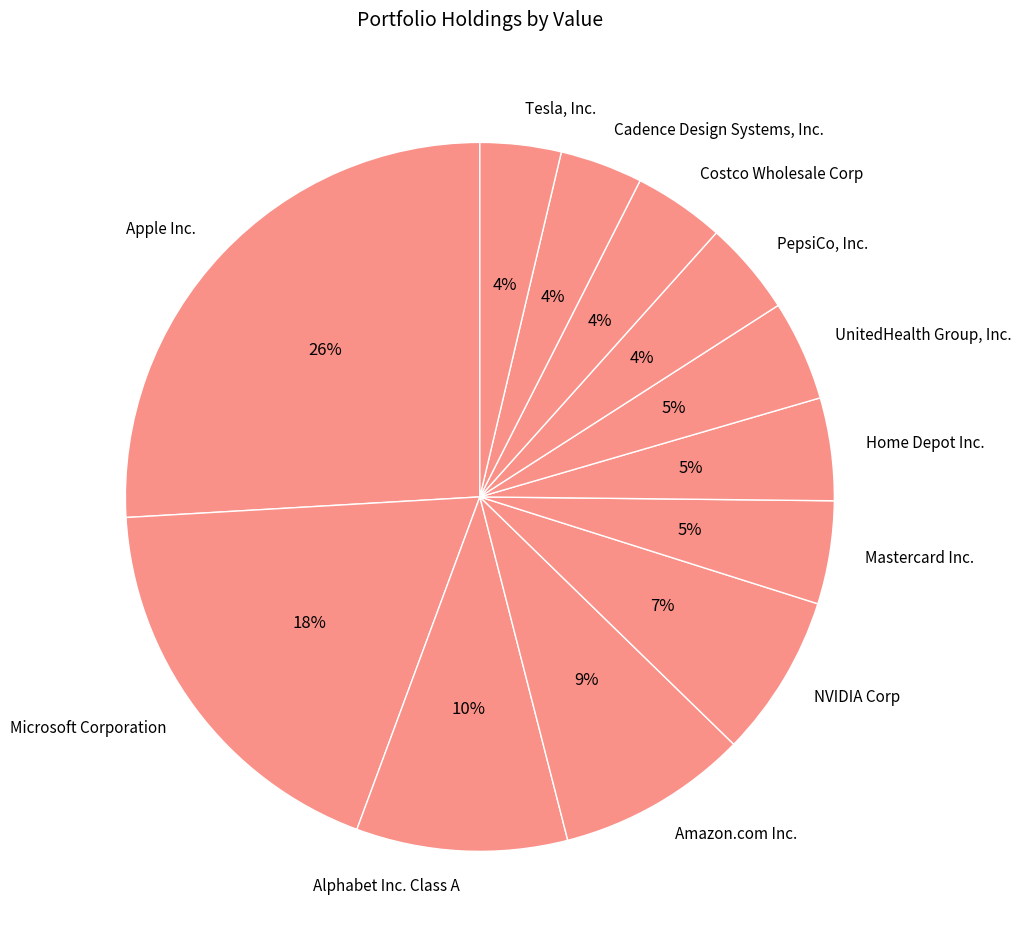

Combined, do Alphabet Inc. Class A and Cadence Design Systems, Inc. account for over 50%?

No